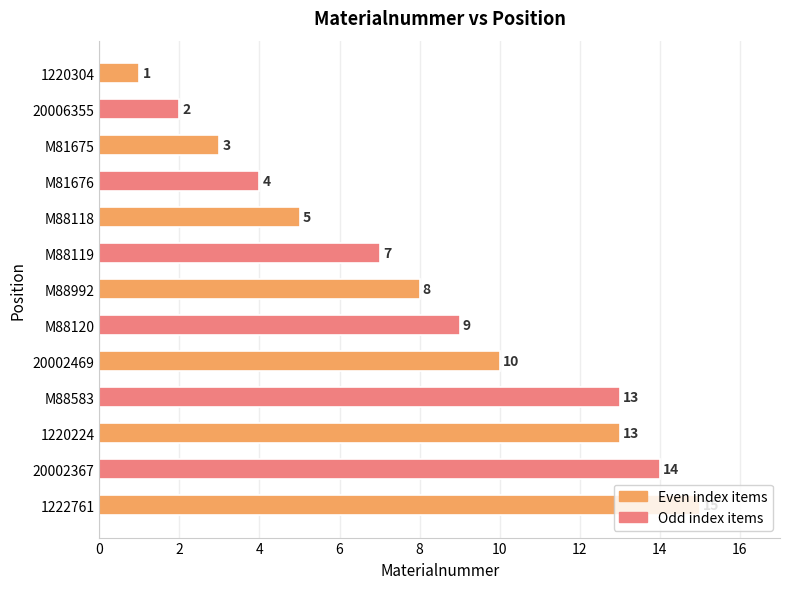

What is the difference between the maximum and minimum values?

14